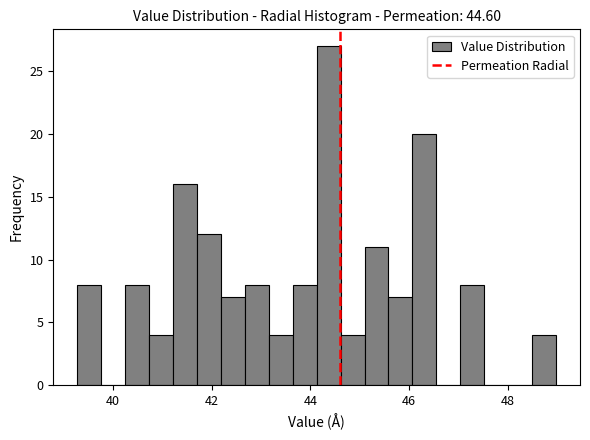

Around what value on the x-axis is the tallest bar? Give the approximate position of its centre, as read against the axis.

44.4